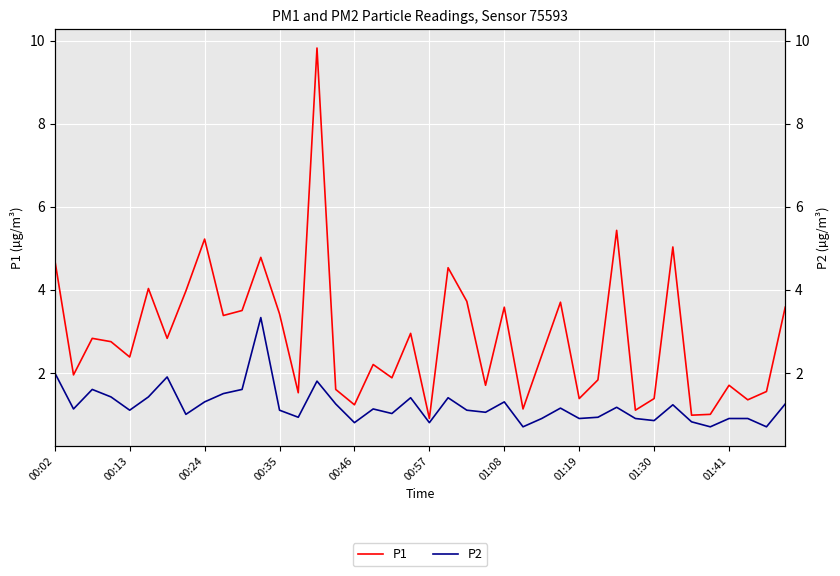

Which series changed the most between 00:35 and 39?

P1